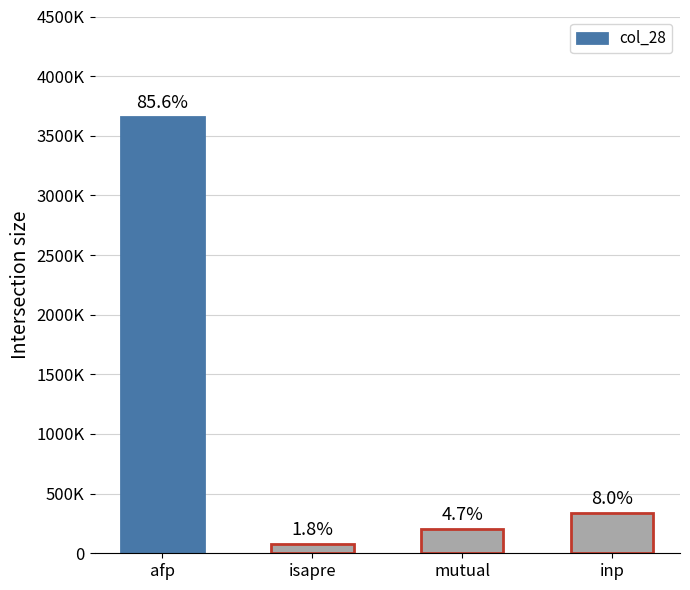

What is the difference between the maximum and minimum values?

3580901